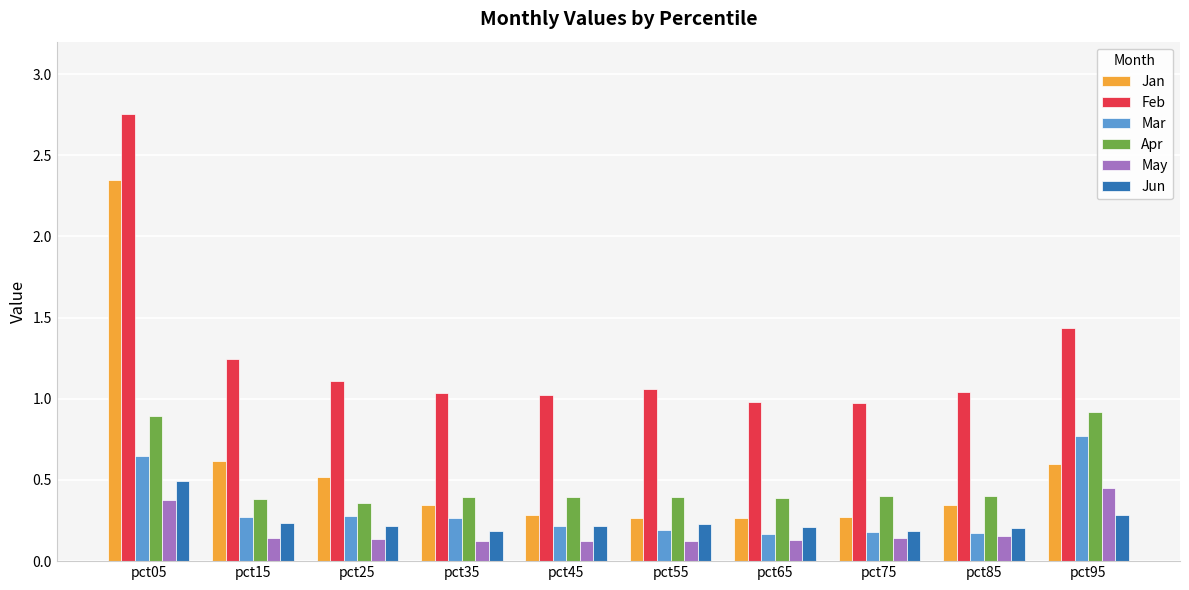

Is it true that Apr equals 0.4 at pct55?

True